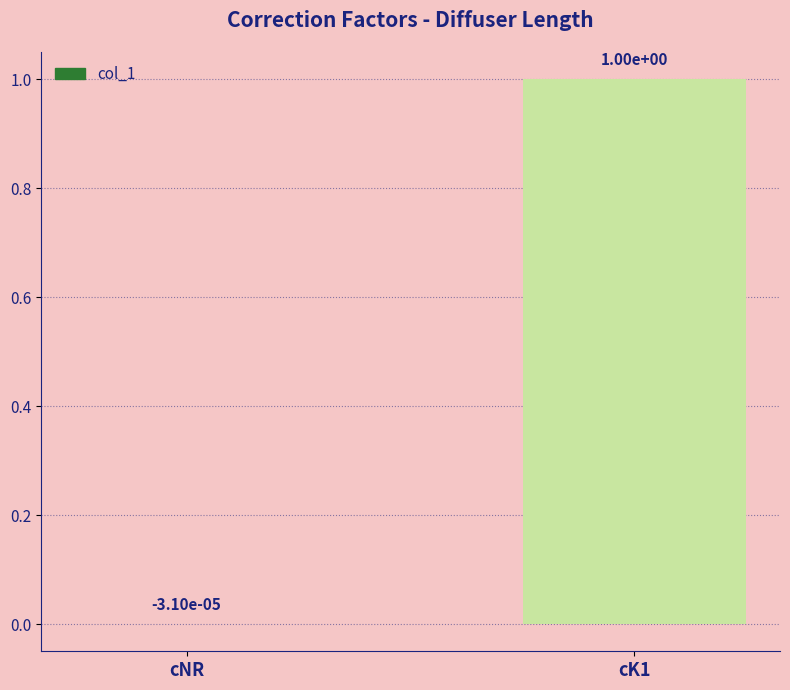

Which category has the highest value across all series?

cK1